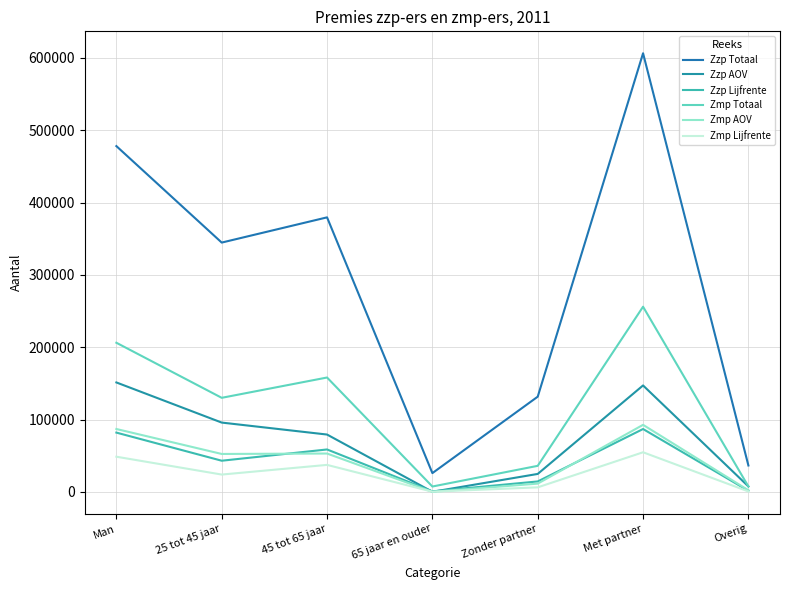

Which series has the widest spread of values?

Zzp Totaal